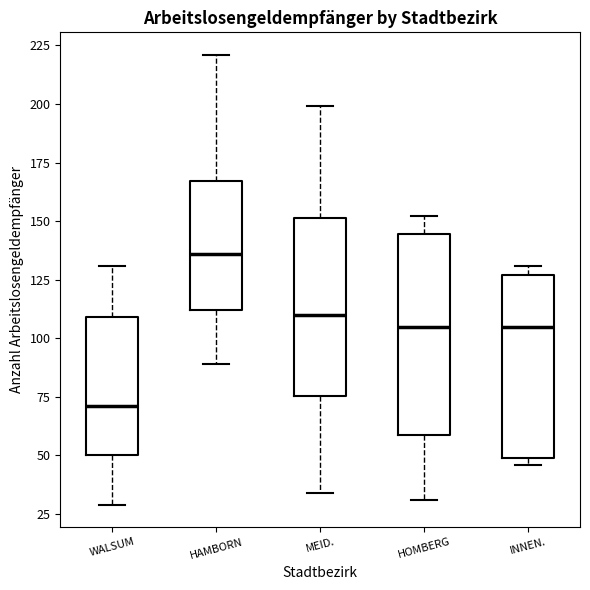

Which box is the tallest, from its lower edge to its upper edge?

HOMBERG